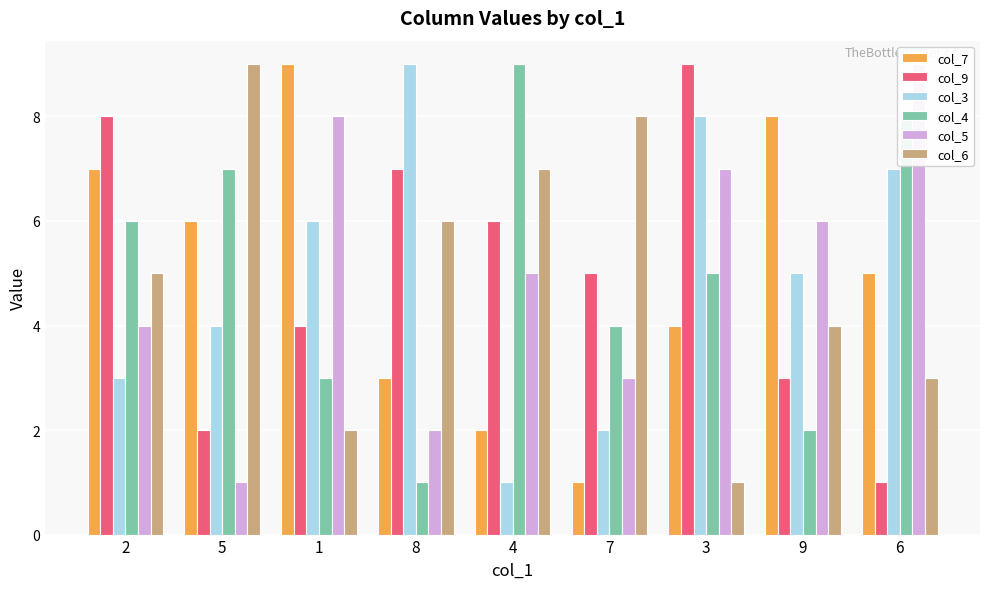

Where is col_7 nearest to the value 5?

6